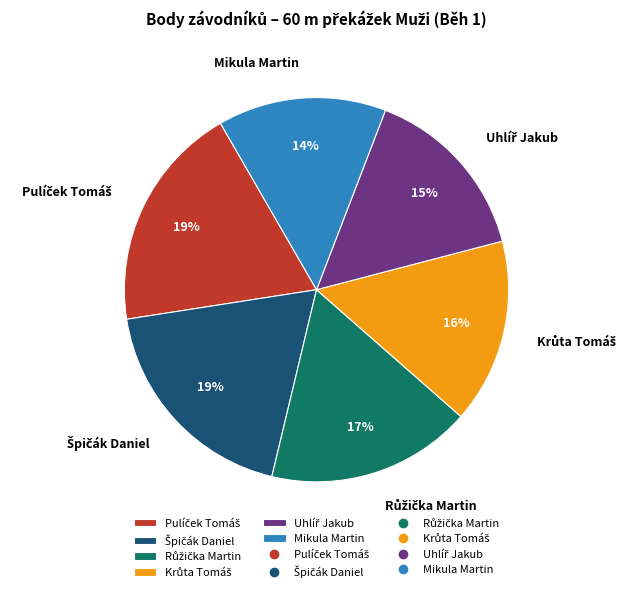

To the nearest percent, what is the average slice percentage?

17%